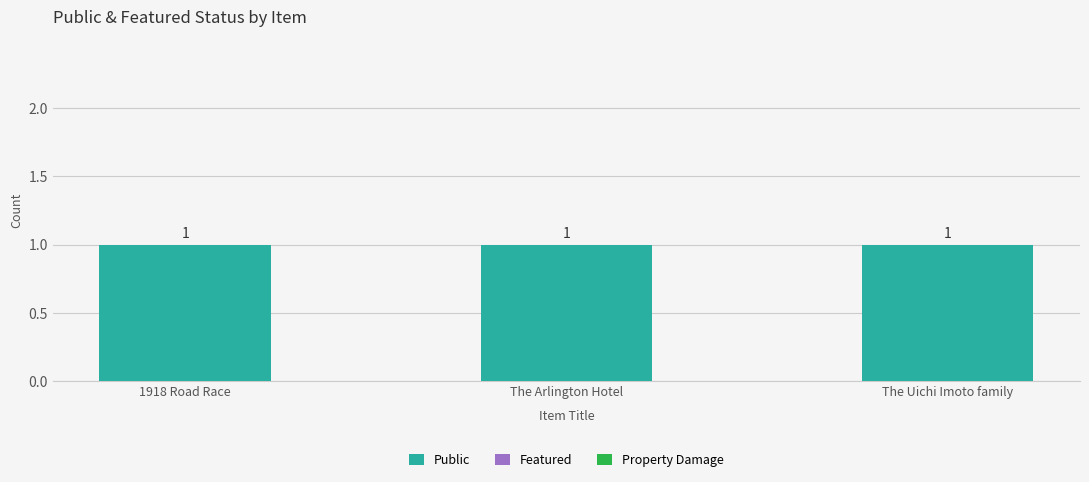

What are all the series names shown in the legend?

Public, Featured, Property Damage